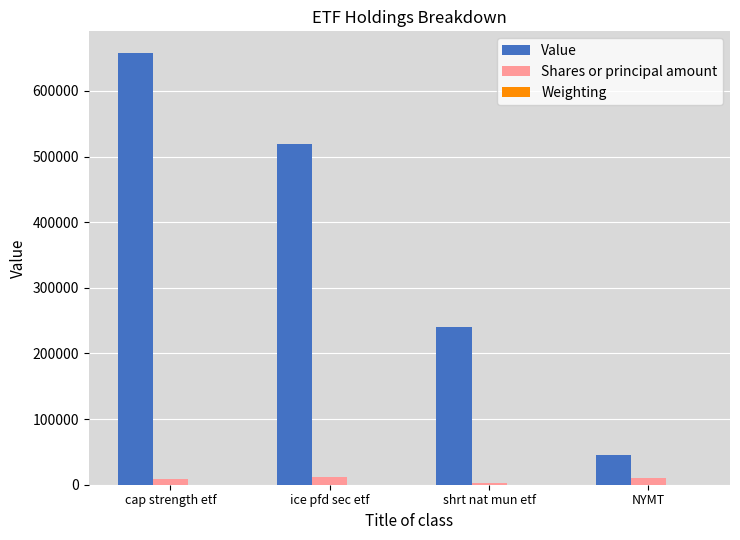

The Value series shows 81837.2 at shrt nat mun etf. True or false?

False